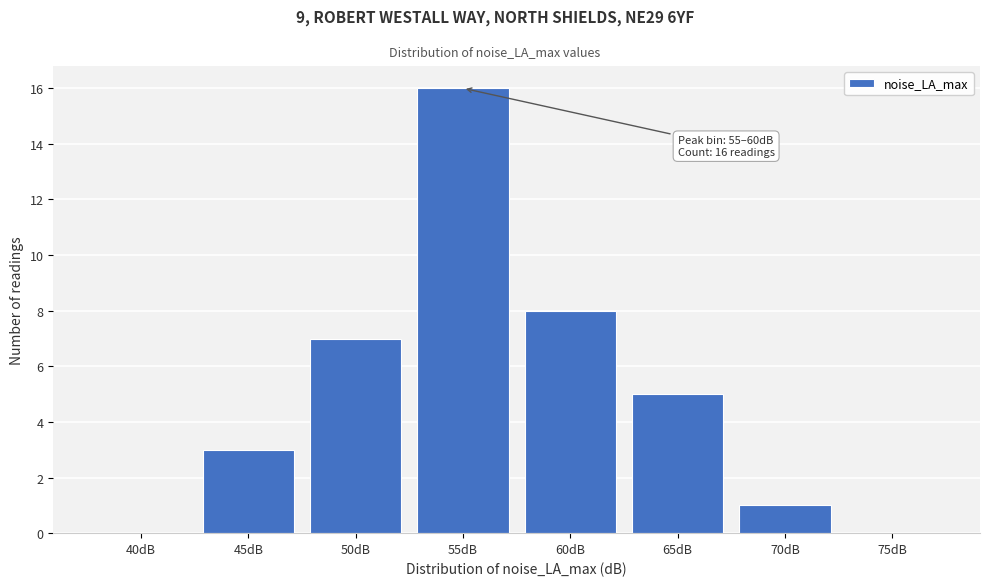

Reading left to right, transcribe all the data shown in this chart.

40dB=0	45dB=3	50dB=7	55dB=16	60dB=8	65dB=5	70dB=1	75dB=0